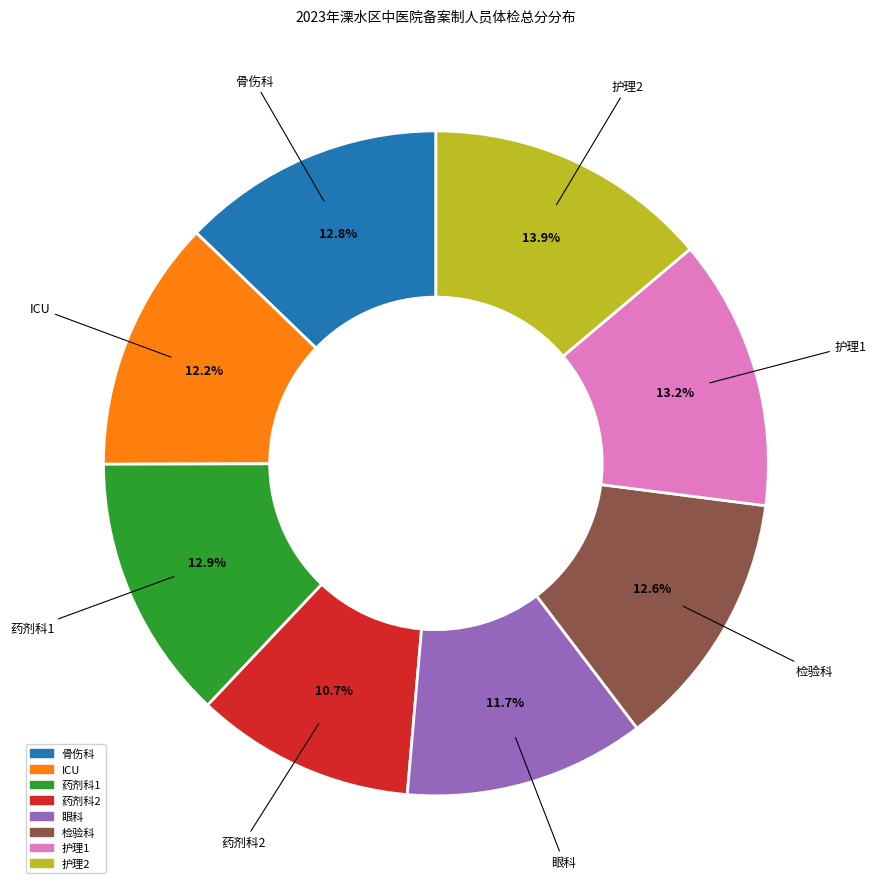

What percentage is the ICU slice, to the nearest percent?

12%